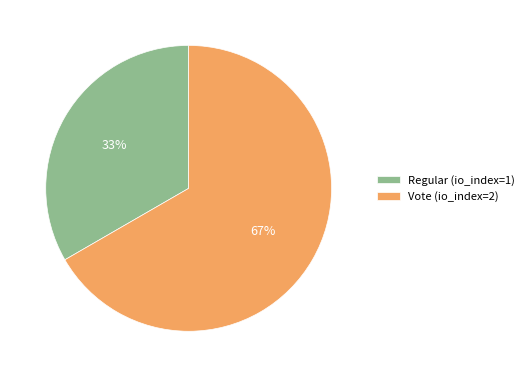

True or false: Regular (io_index=1) accounts for 33% of the total.

True